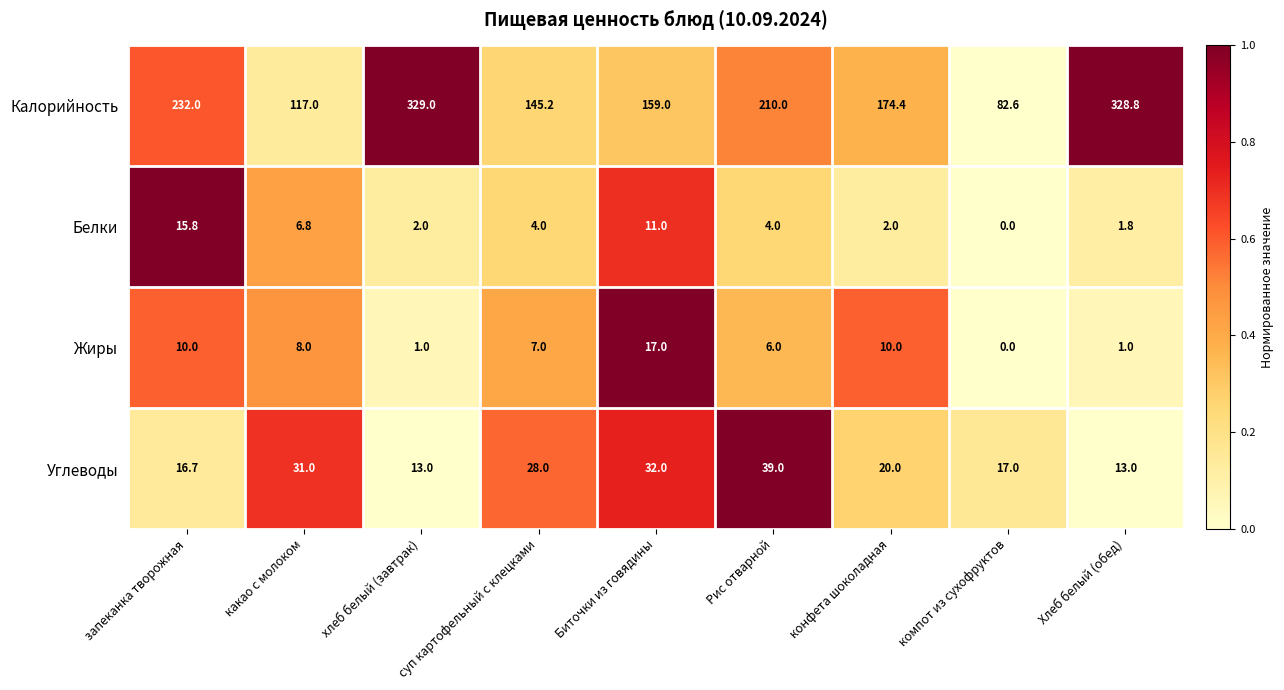

The value of Белки at запеканка творожная is 23.7. True or false?

False